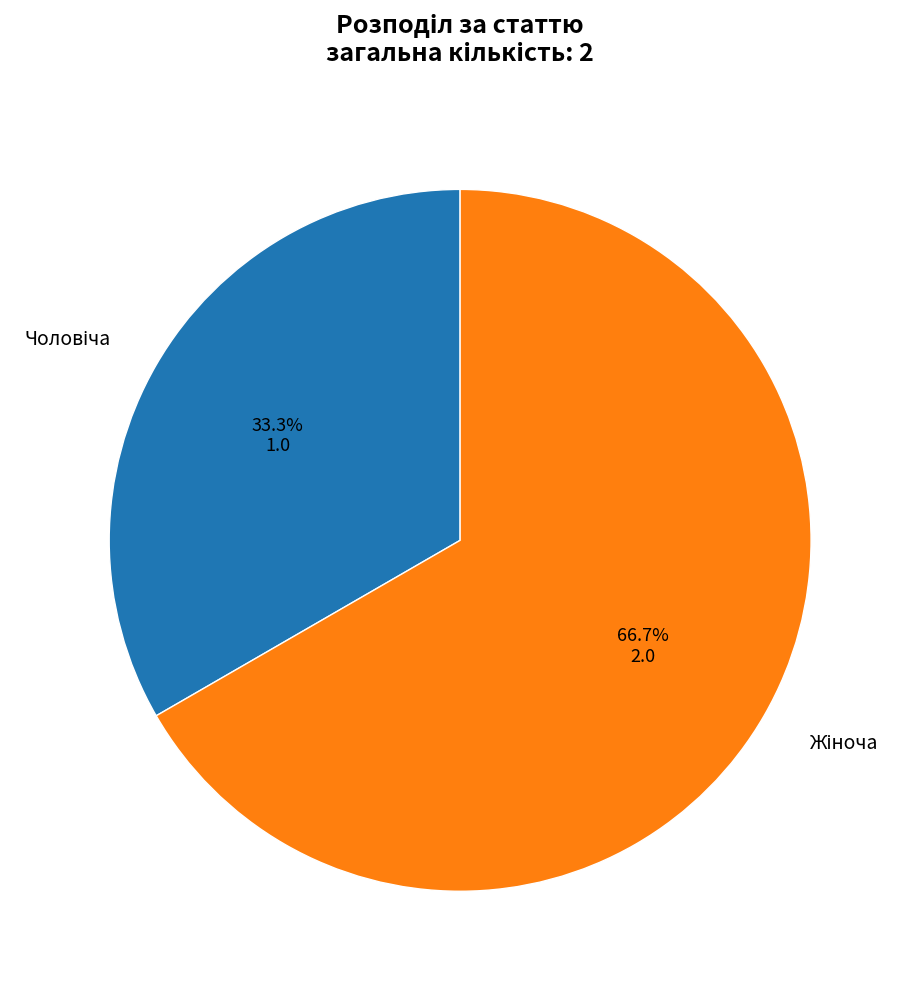

To the nearest percent, what is the average slice percentage?

50%